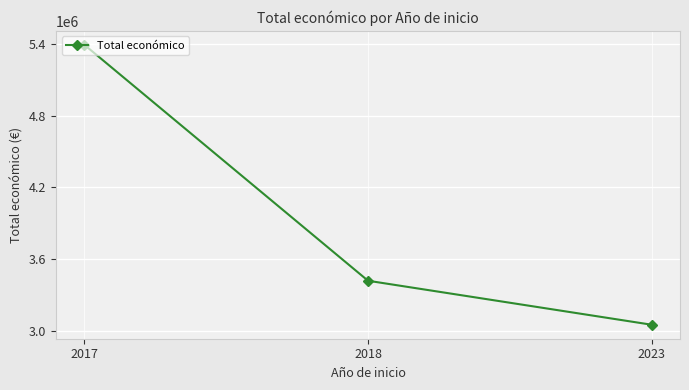

Rank the categories by value from lowest to highest.

2023, 2018, 2017